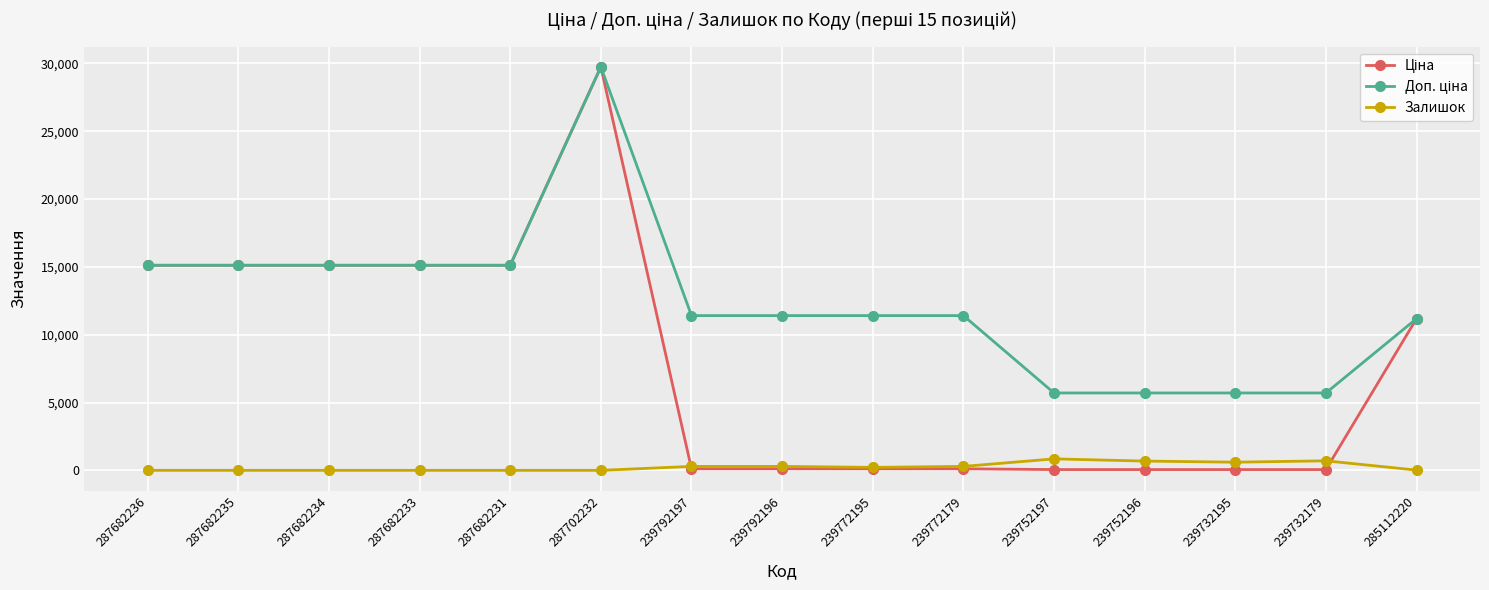

Is it true that Залишок equals 0.0 at 287682231?

True